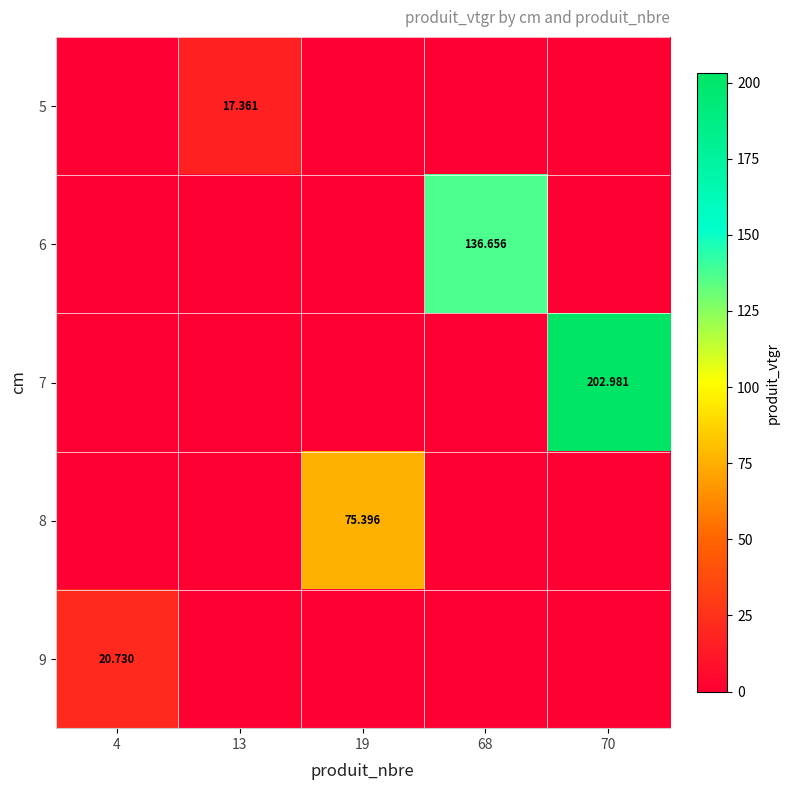

At how many categories does at least one series exceed 144?

1